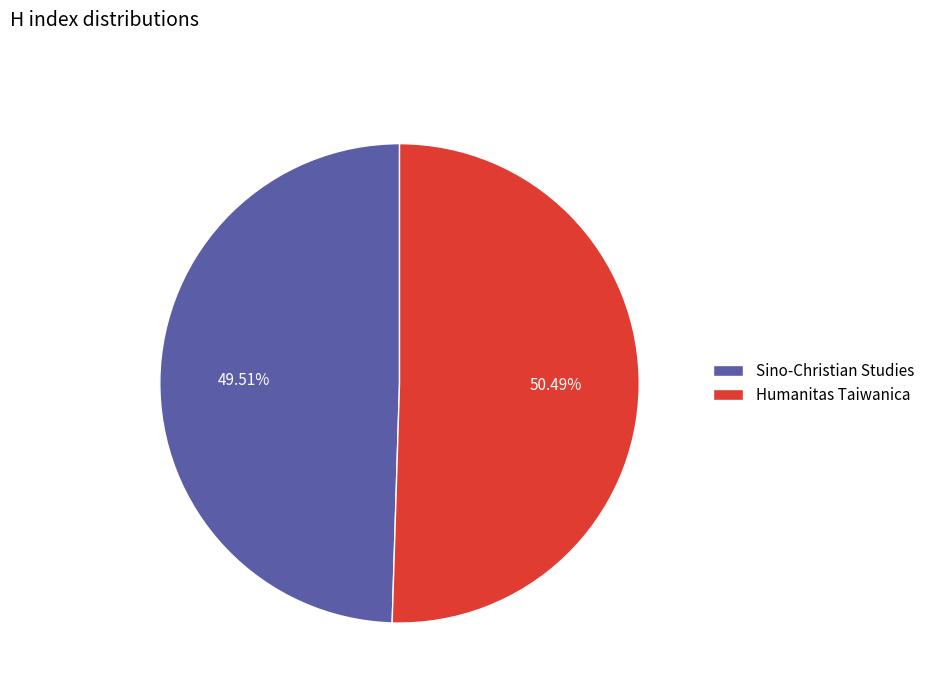

To the nearest percent, what is the combined percentage of Sino-Christian Studies and Humanitas Taiwanica?

100%